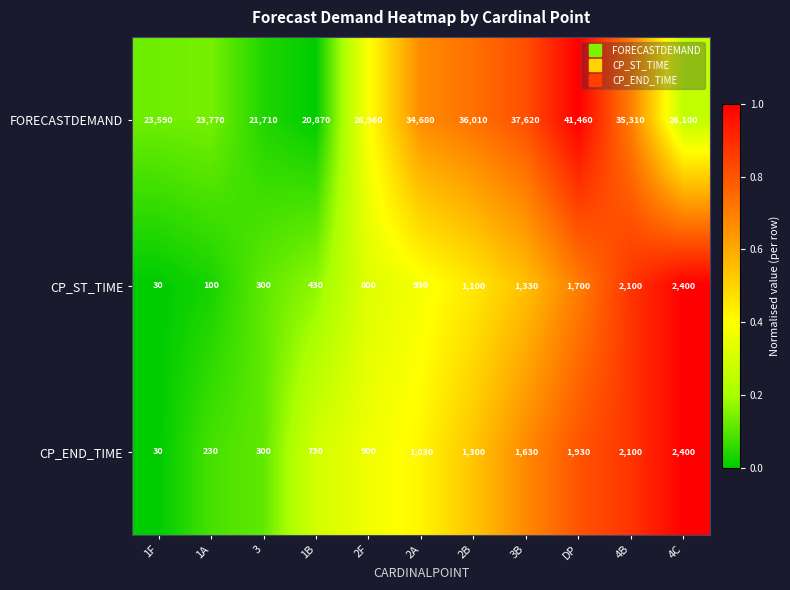

What value does the FORECASTDEMAND series have at 4C, to the nearest 50?

26100